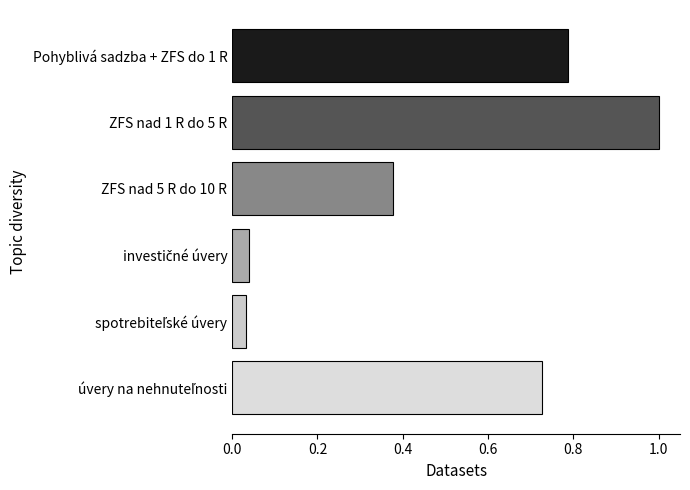

What is the difference between the maximum and second lowest values?

1.0